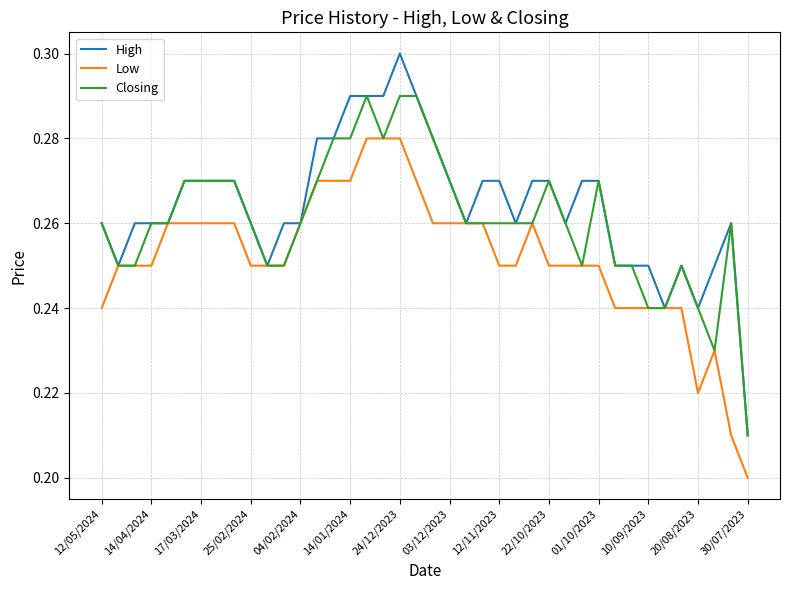

List the series in order of their peak value, highest first.

High, Closing, Low